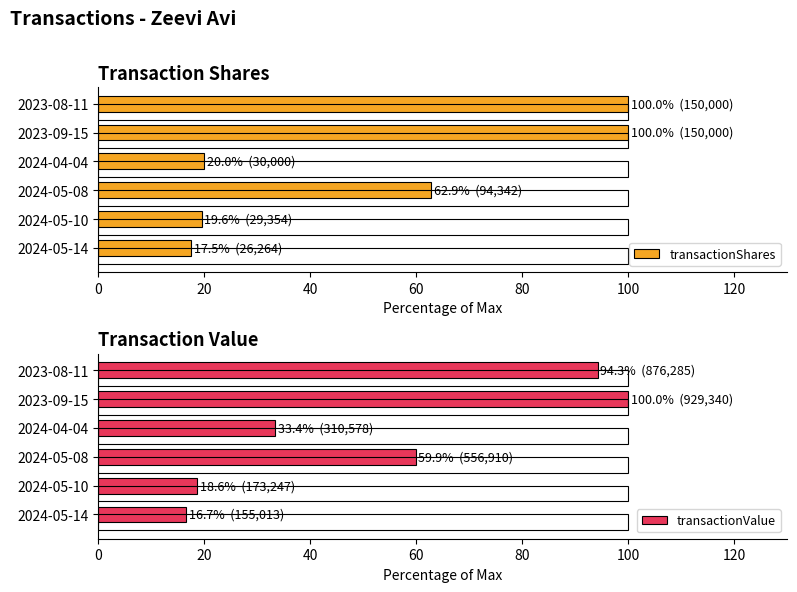

What is the difference between the second highest and minimum values in the transactionValue series?

77.6